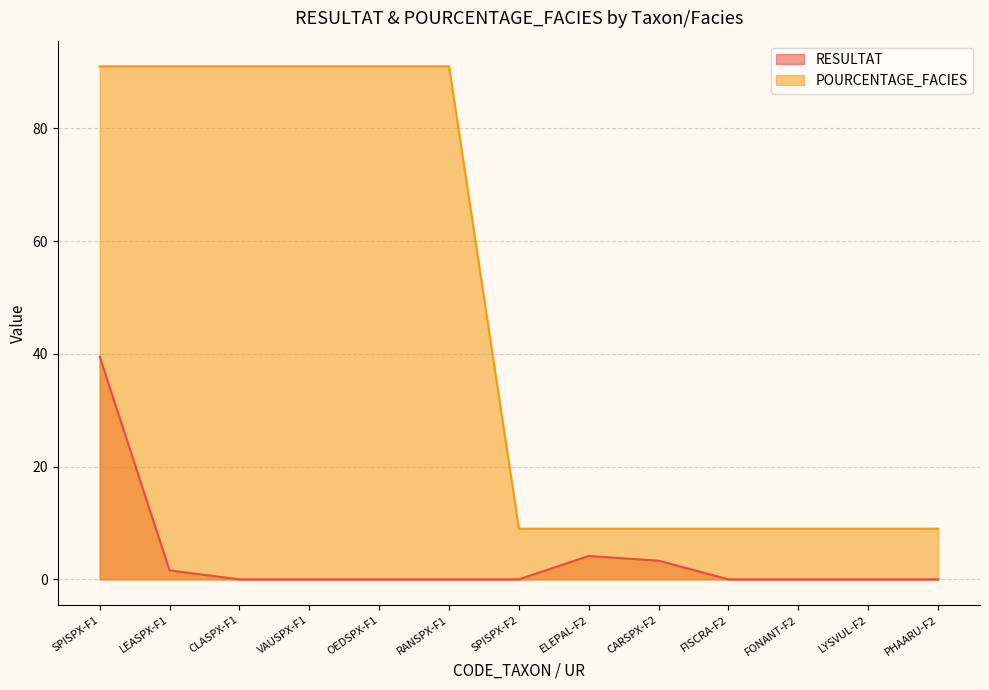

True or false: POURCENTAGE_FACIES has more than 2 points higher than both neighbors.

False